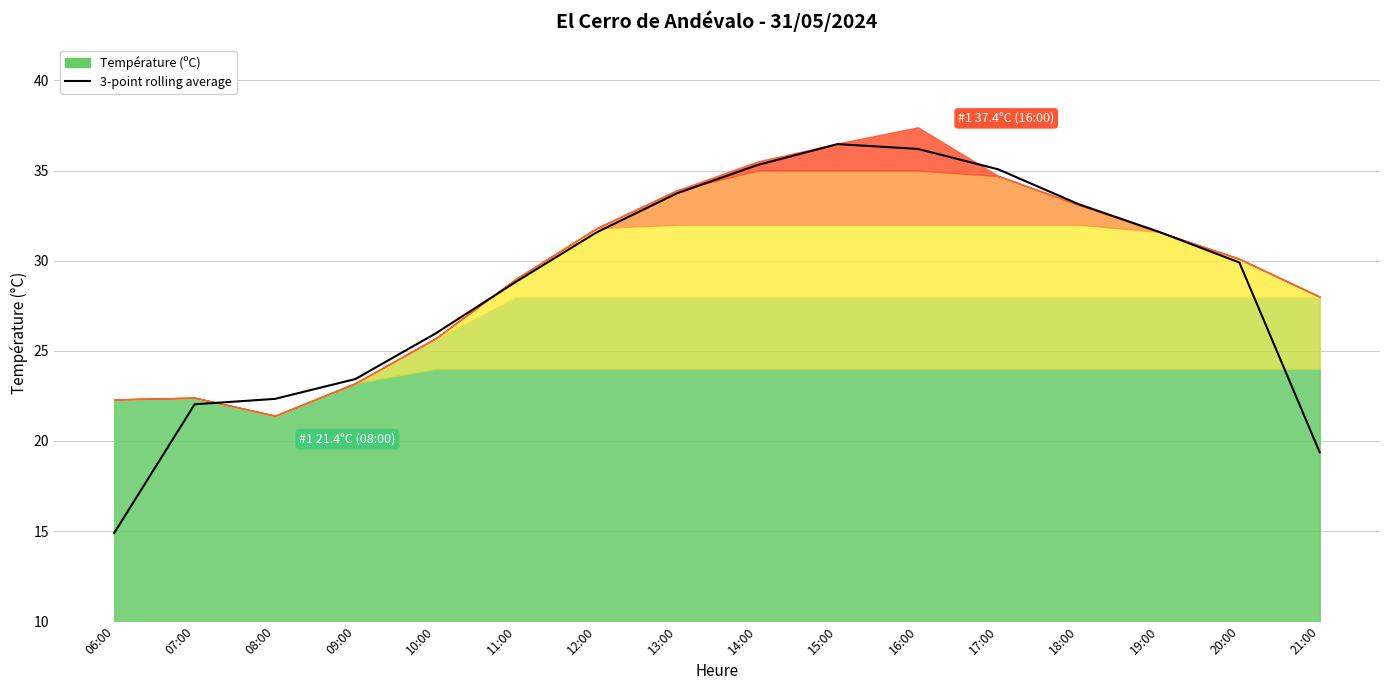

Which has a higher value, 12:00 or 07:00?

12:00